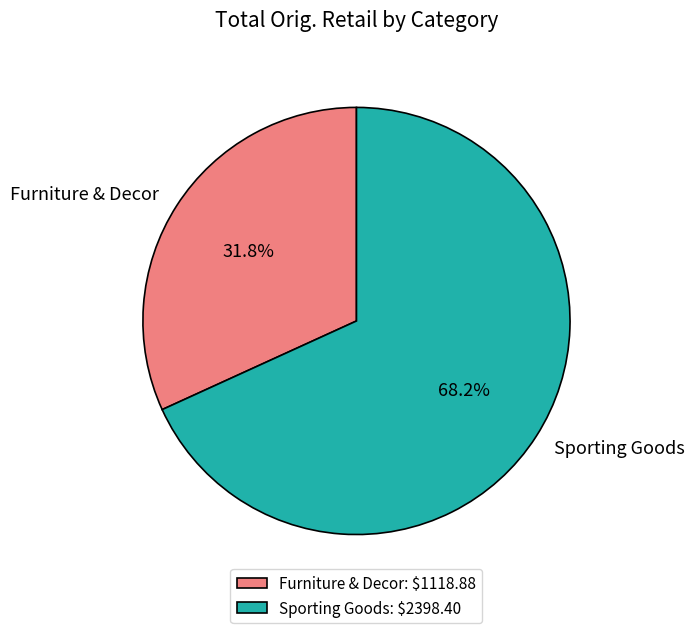

To the nearest percent, what is the difference between the Sporting Goods and Furniture & Decor slice percentages?

36%